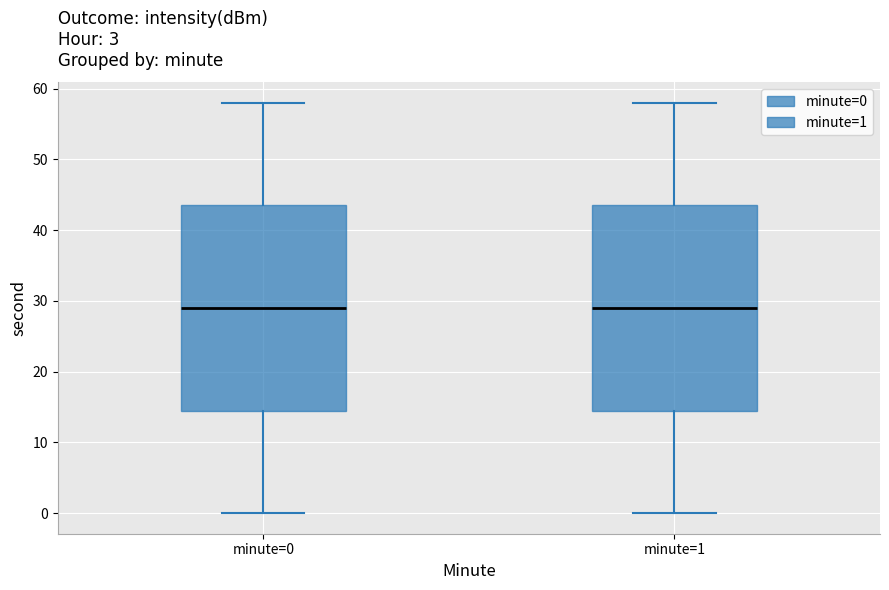

Reading left to right, read every box against the y-axis: the position of its median line, the range the box covers, and the ends of its whiskers. The values are not printed on the chart, so give them approximately, as read against the axis.

minute=0: median 29, box 15 to 44, whiskers 0 to 58
minute=1: median 29, box 15 to 44, whiskers 0 to 58